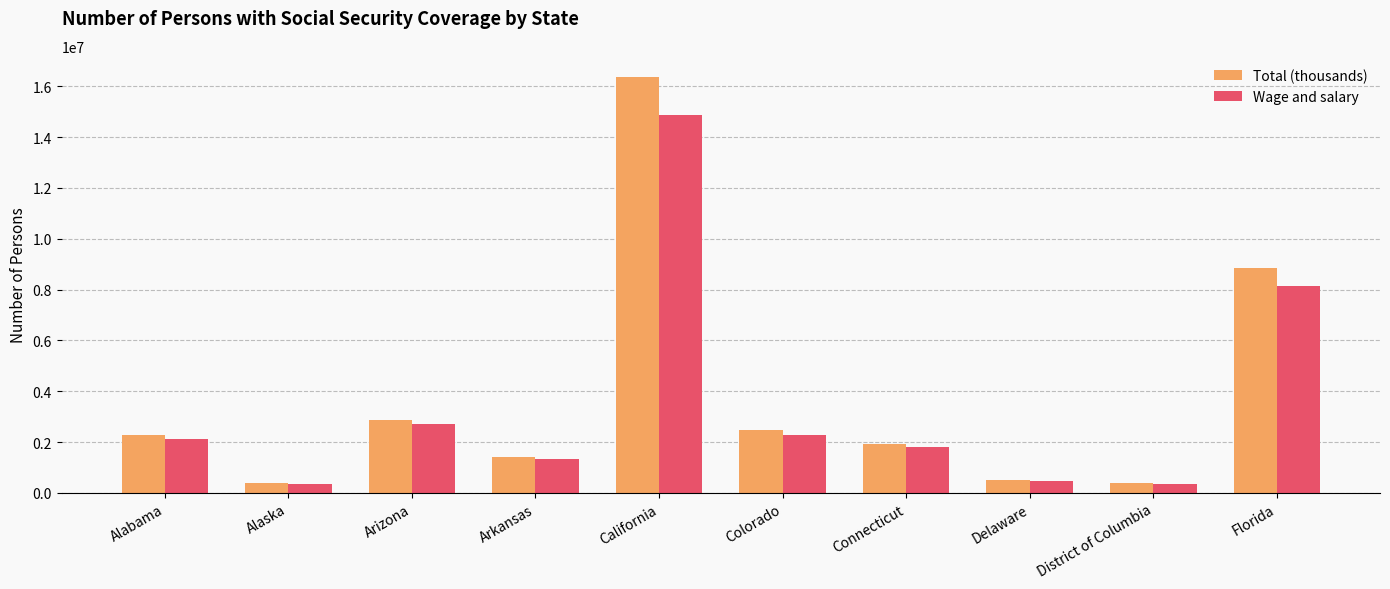

What is the approximate value of Wage and salary at Arkansas?

1323583